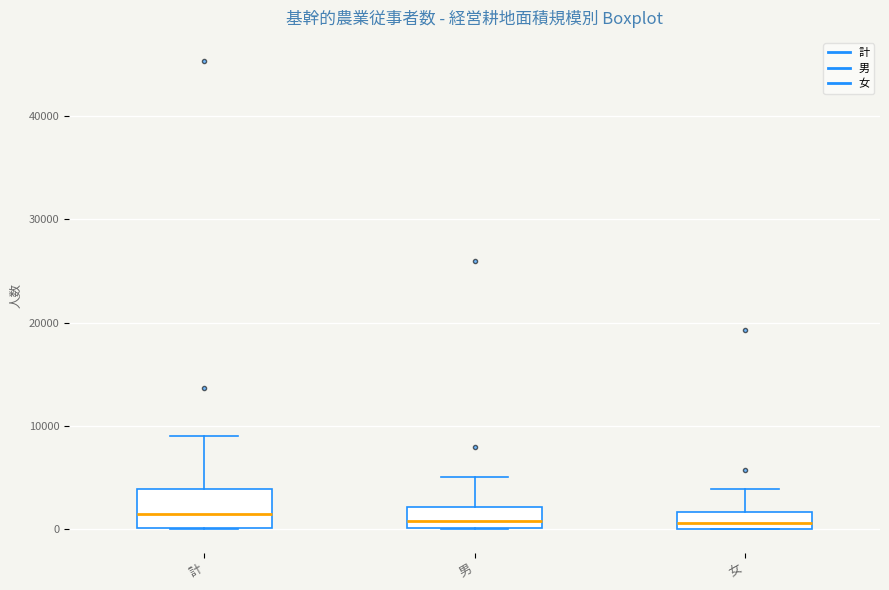

Reading left to right, read every box against the y-axis: the position of its median line, the range the box covers, and the ends of its whiskers. The values are not printed on the chart, so give them approximately, as read against the axis.

計: median 1000, box 0 to 4000, whiskers 0 to 9000
男: median 1000, box 0 to 2000, whiskers 0 to 5000
女: median 1000, box 0 to 2000, whiskers 0 to 4000